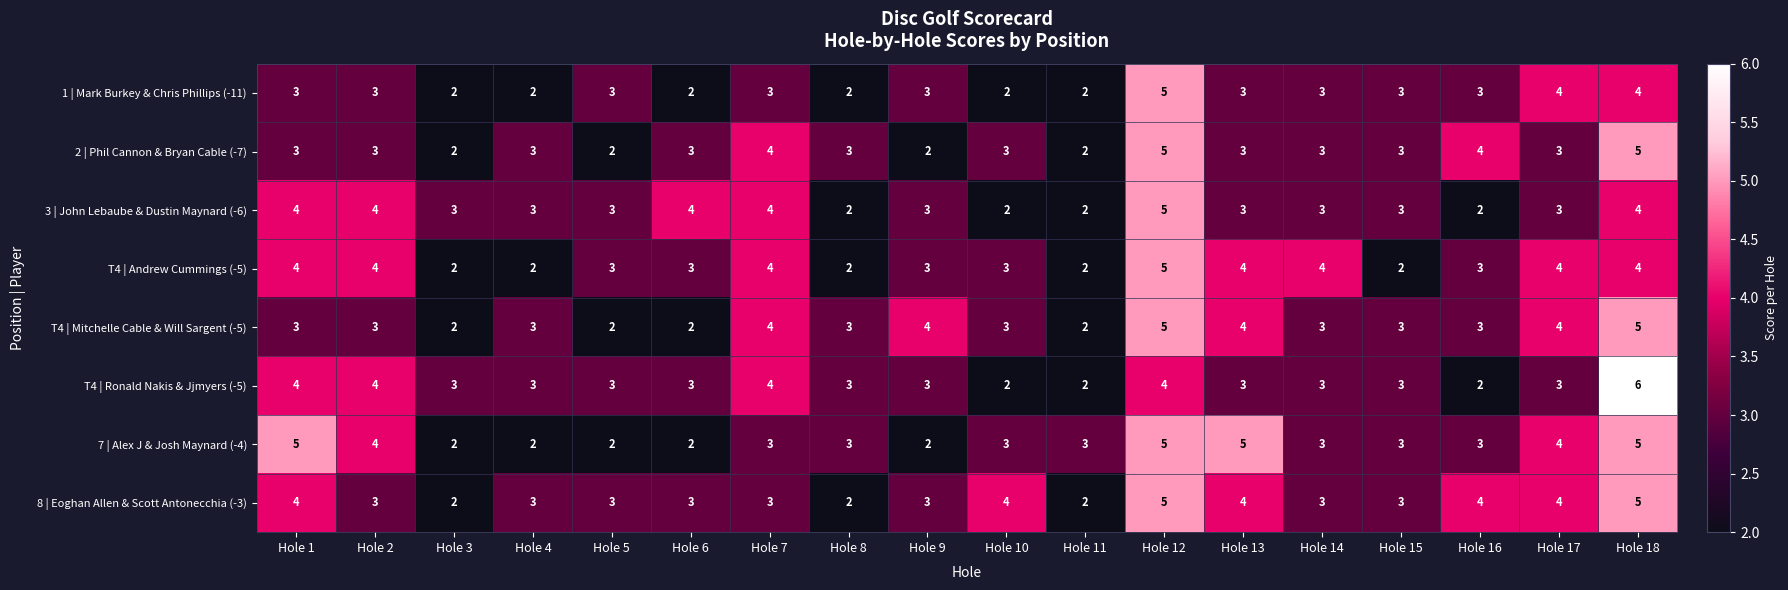

What is the difference between the maximum and second lowest values in the T4 | Mitchelle Cable & Will Sargent (-5) series?

3